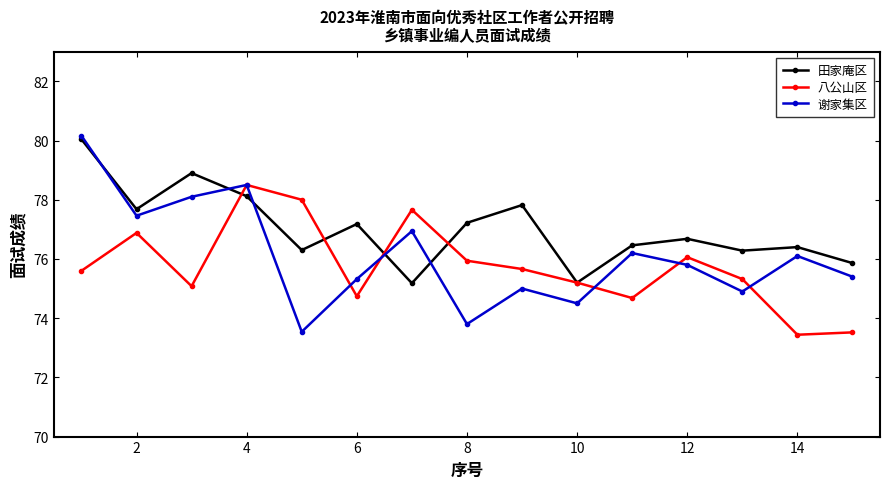

What is the highest value of the 八公山区 series?

78.5